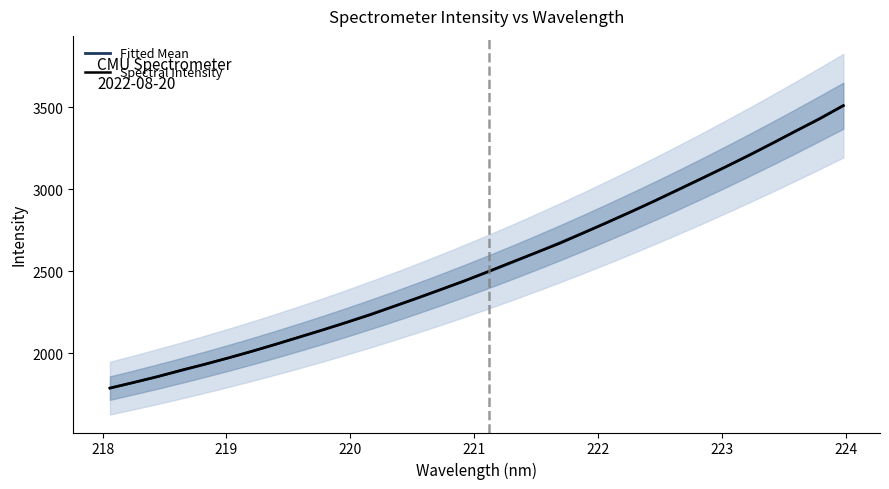

What is the minimum value for Fitted Mean?

1788.1